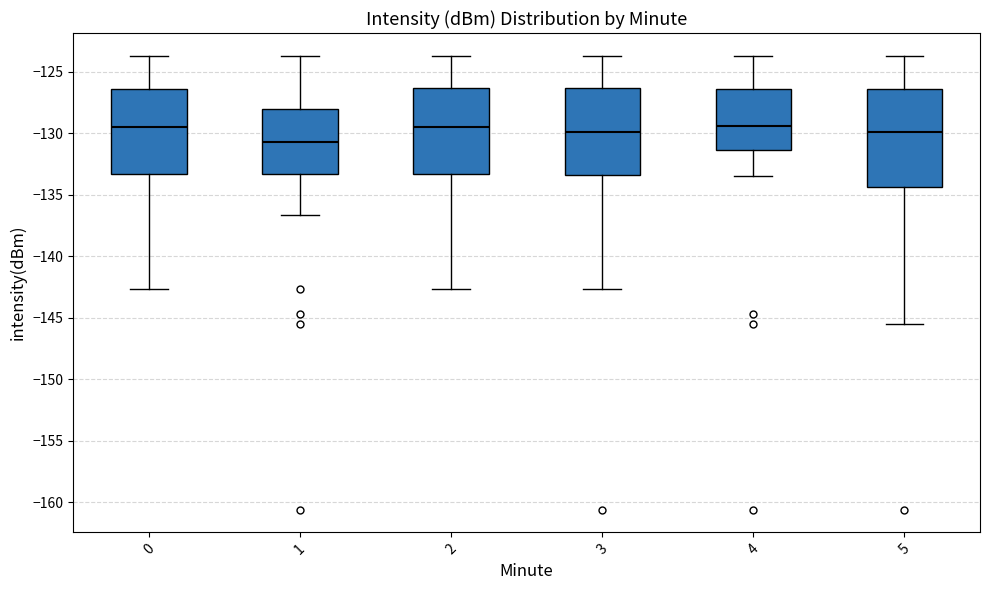

Which box is the tallest, from its lower edge to its upper edge?

5